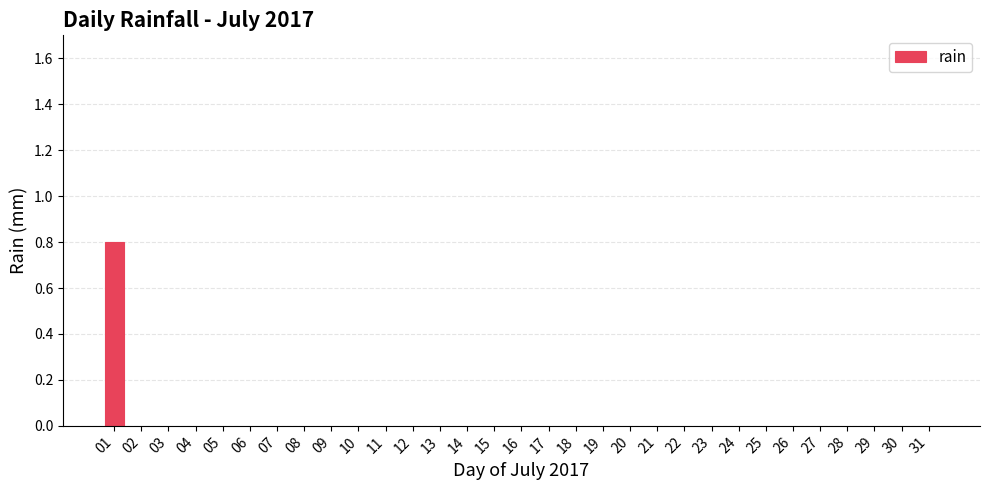

Are the bars horizontal?

No